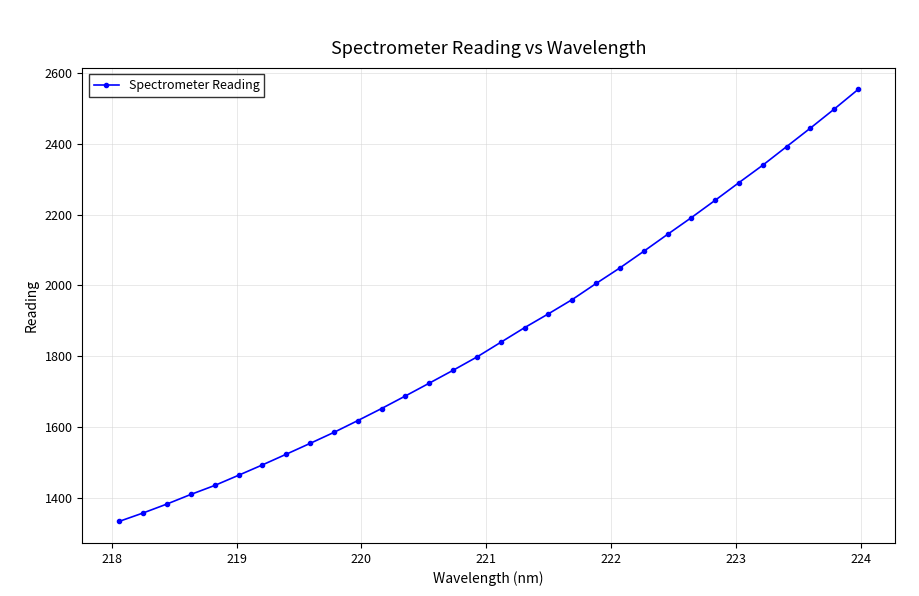

Does the chart display data point markers on the line(s)?

Yes